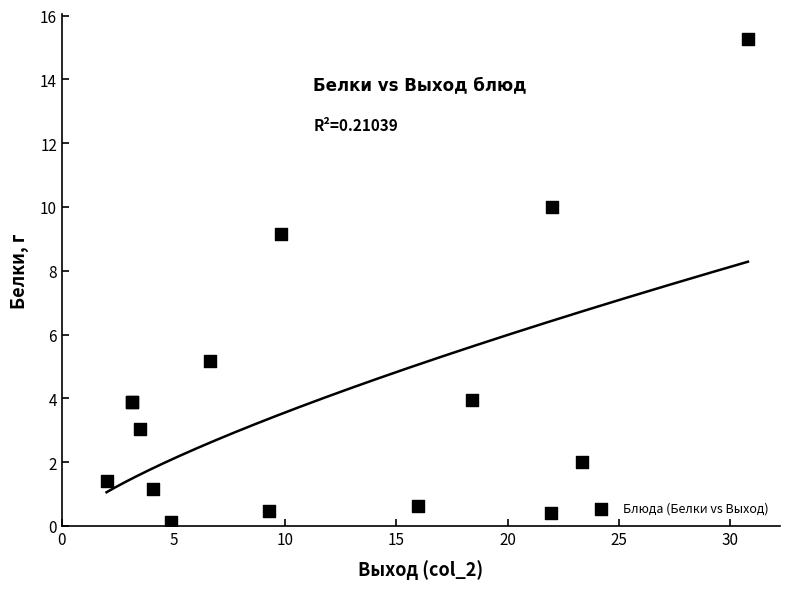

What Y value in the scatter plot is closest to 7?

5.2